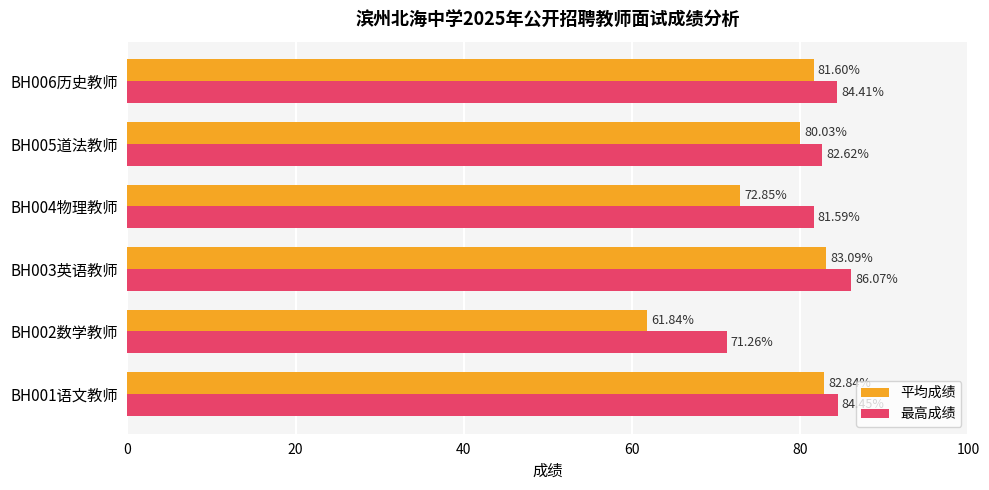

Rank the categories by 平均成绩 value from highest to lowest.

BH003英语教师, BH001语文教师, BH006历史教师, BH005道法教师, BH004物理教师, BH002数学教师